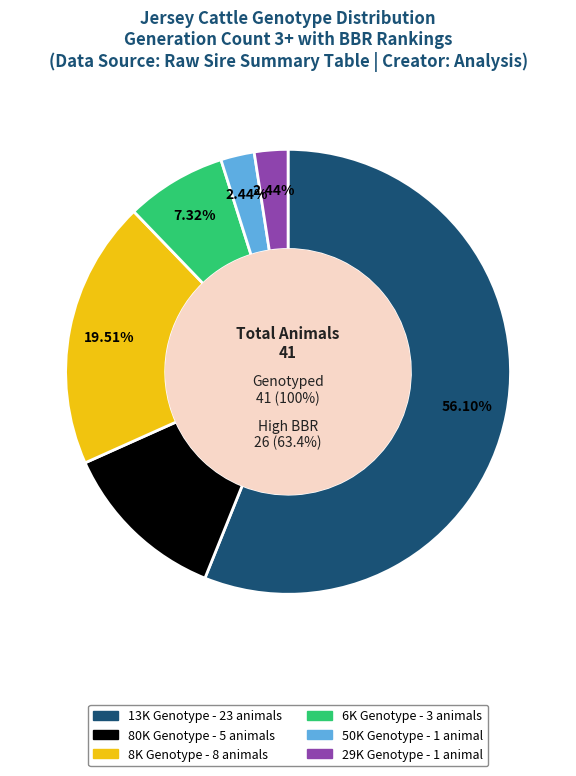

How much of the chart is everything except 50K?

97.6%